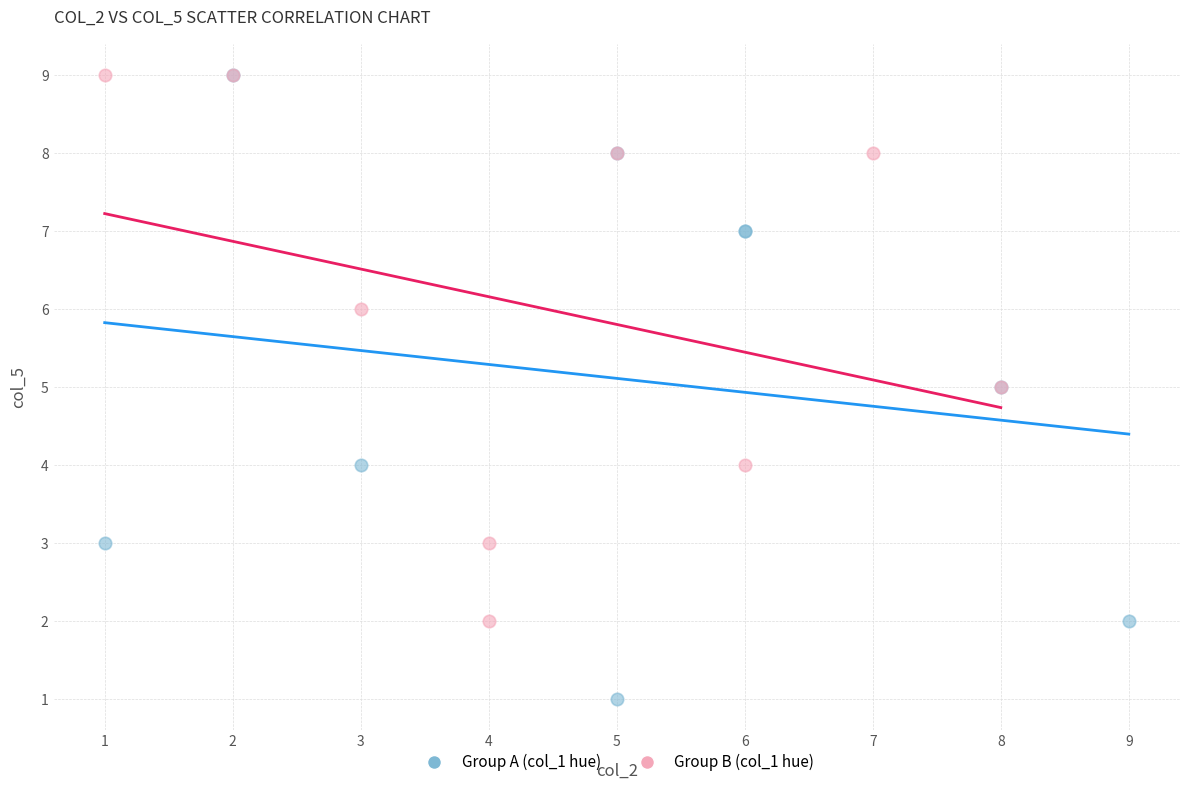

Which series contains the lowest Y value?

Group A (col_1 hue)